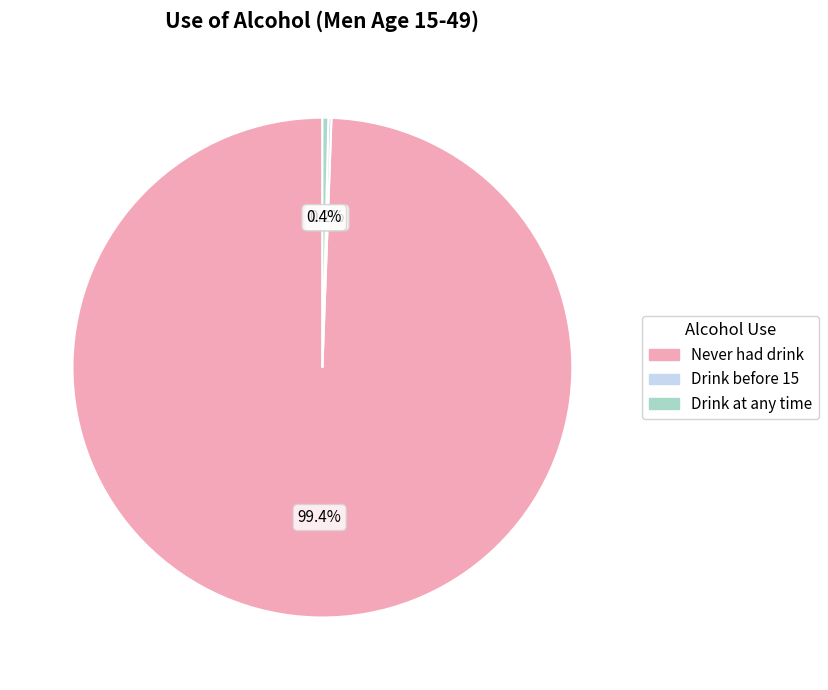

To the nearest percent, what is the difference between the largest and smallest slice percentages?

99%